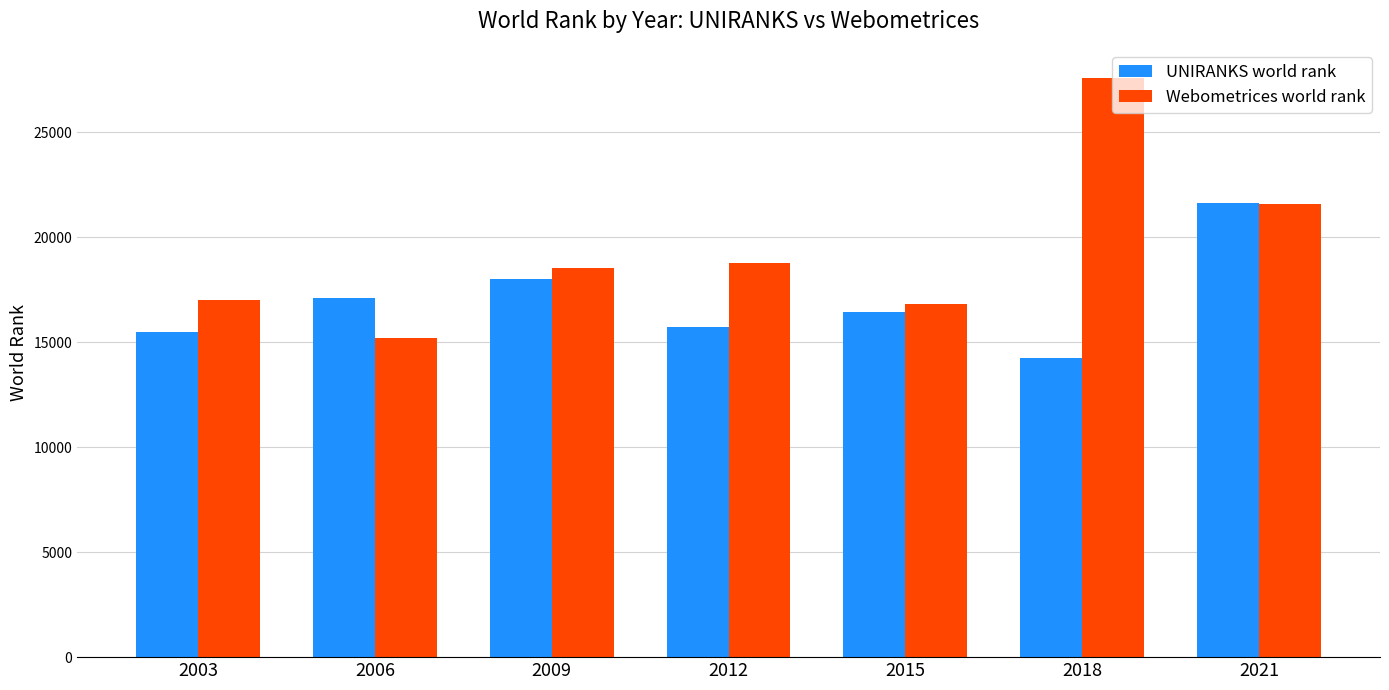

How many data points in UNIRANKS world rank are less than 16427?

3